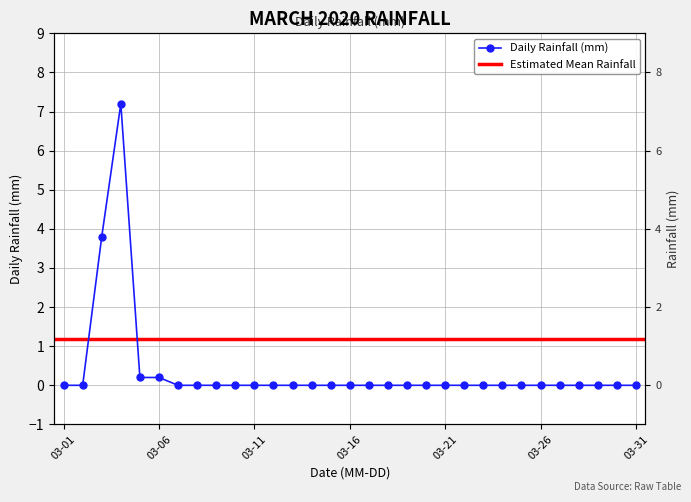

Where is the data nearest to the value 3?

2020-03-03